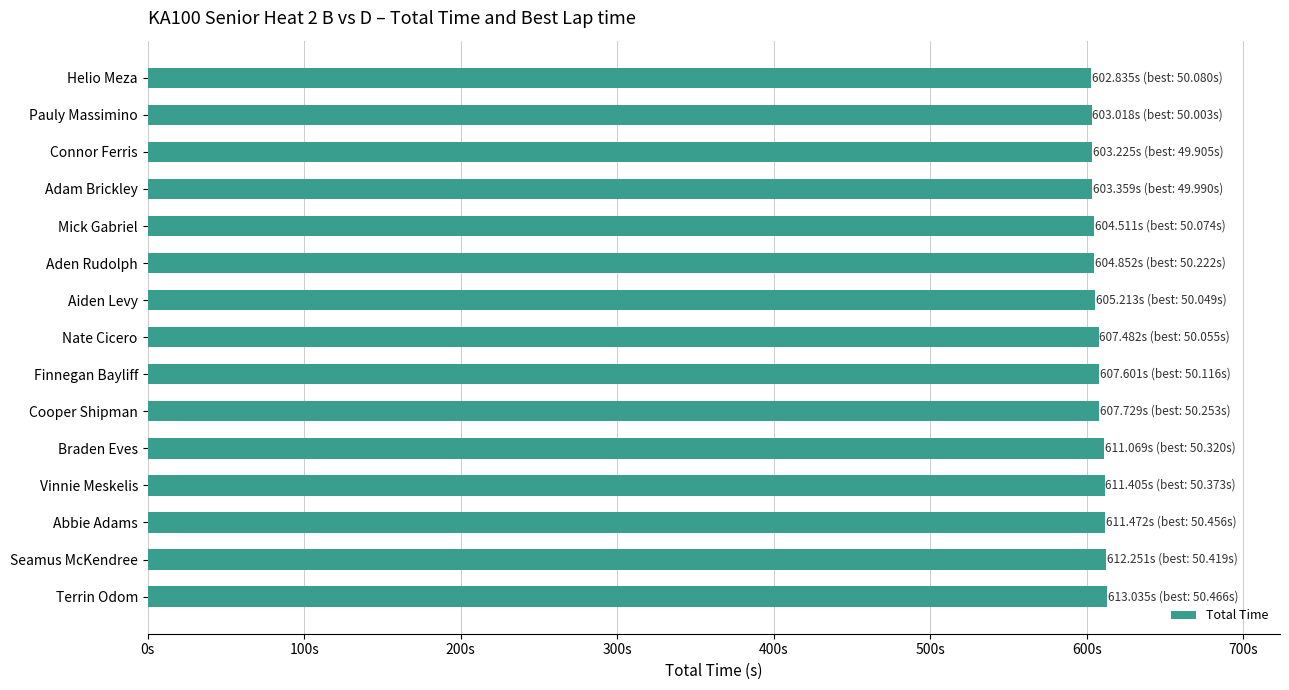

Does the chart contain any negative values?

No